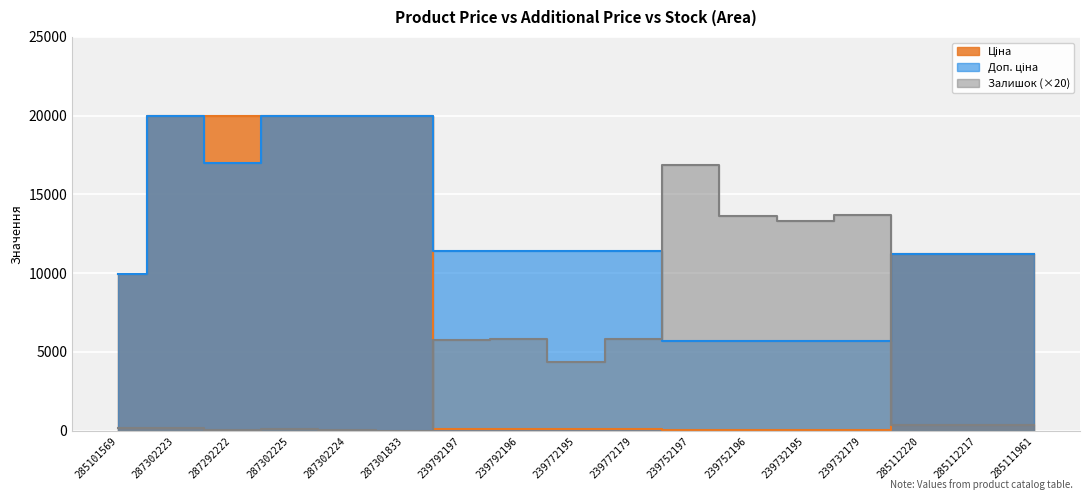

Which category has the lowest value in the Ціна series?

239752197